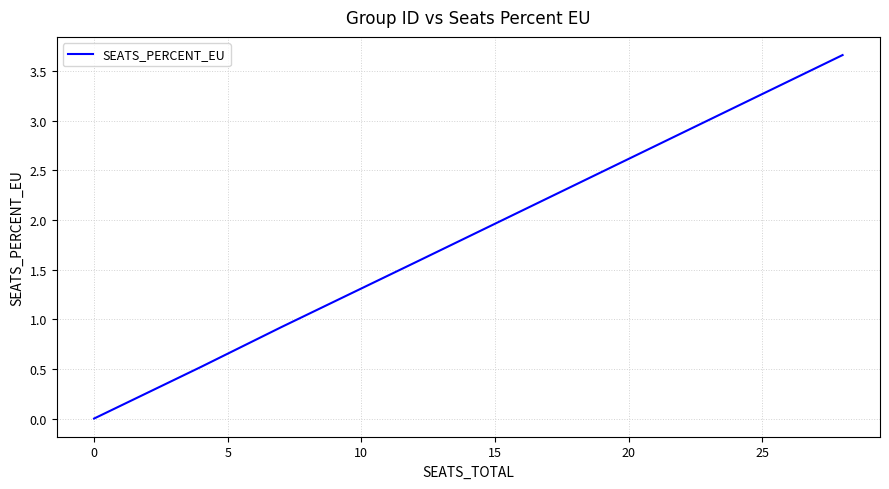

What is the difference between the maximum and minimum values?

3.7